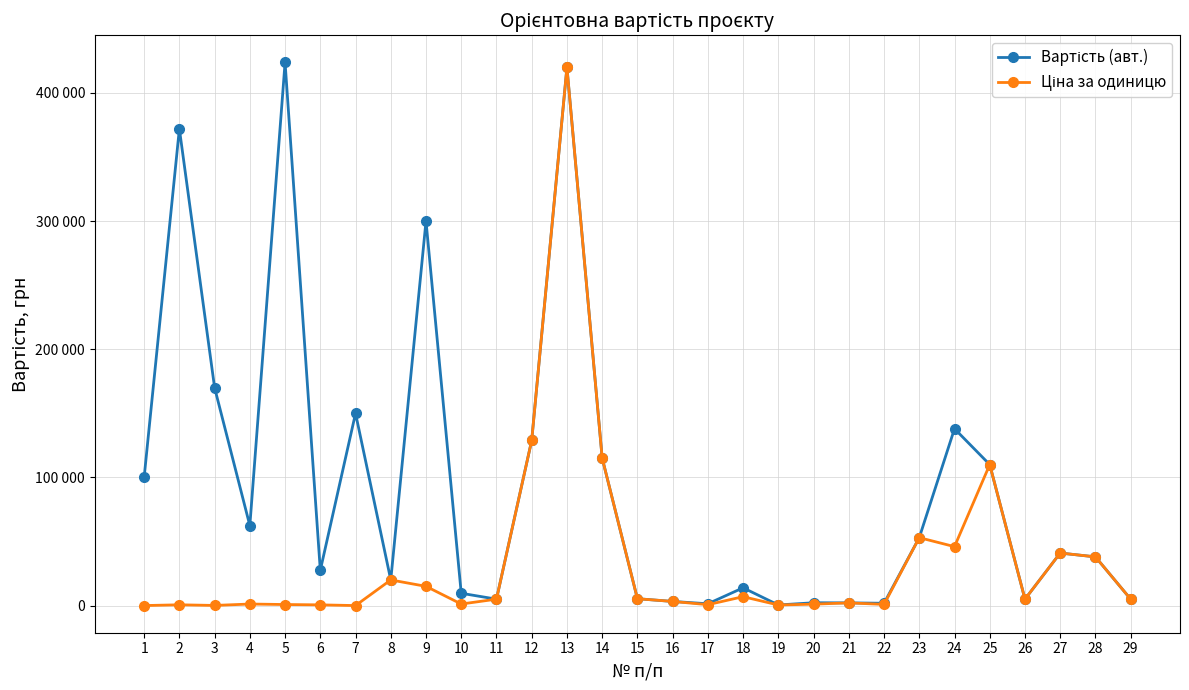

Which series has the largest range (max minus min)?

Вартість (авт.)